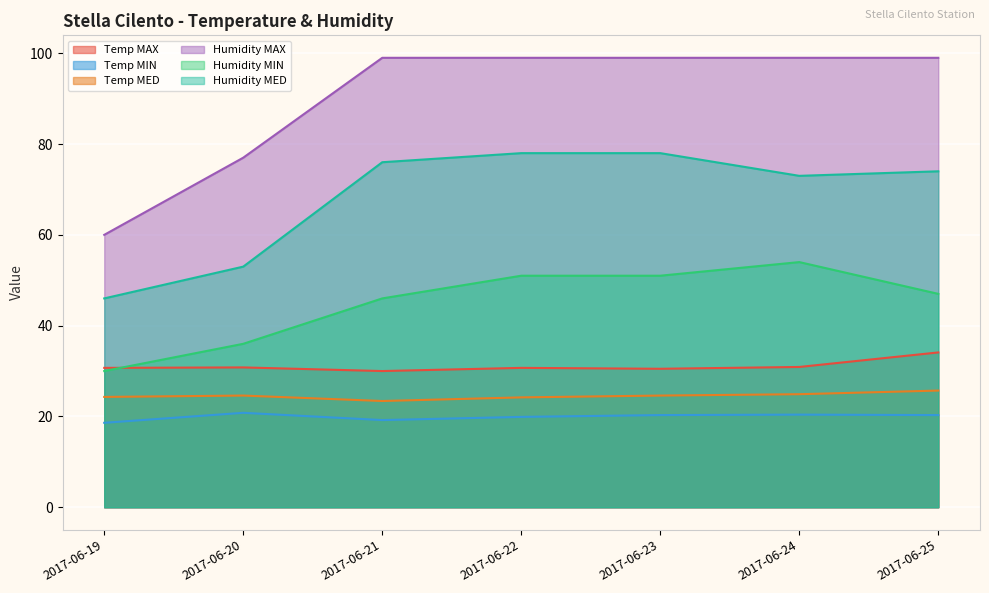

Which label corresponds to the smallest value in the chart?

2017-06-19